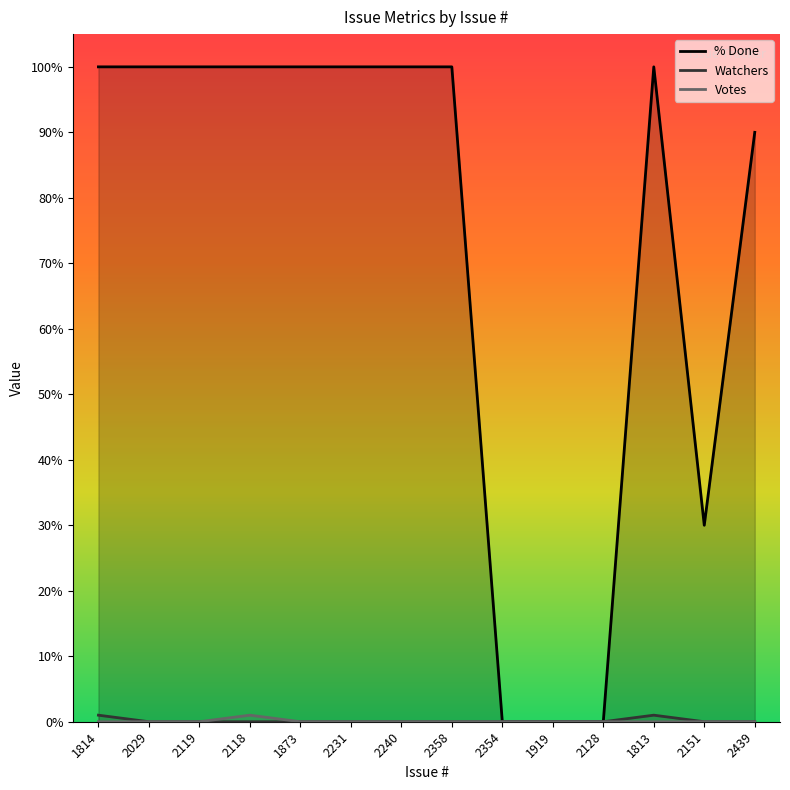

Rank the series at 2151 from lowest to highest value.

Watchers, Votes, % Done